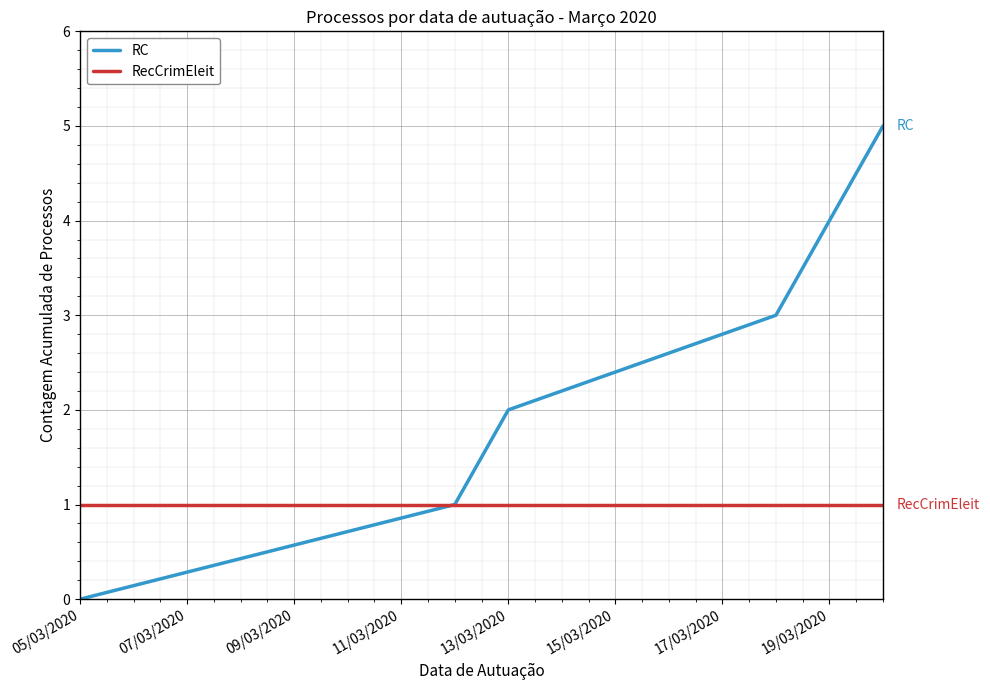

Rank the series by their average value, from lowest to highest.

RecCrimEleit, RC